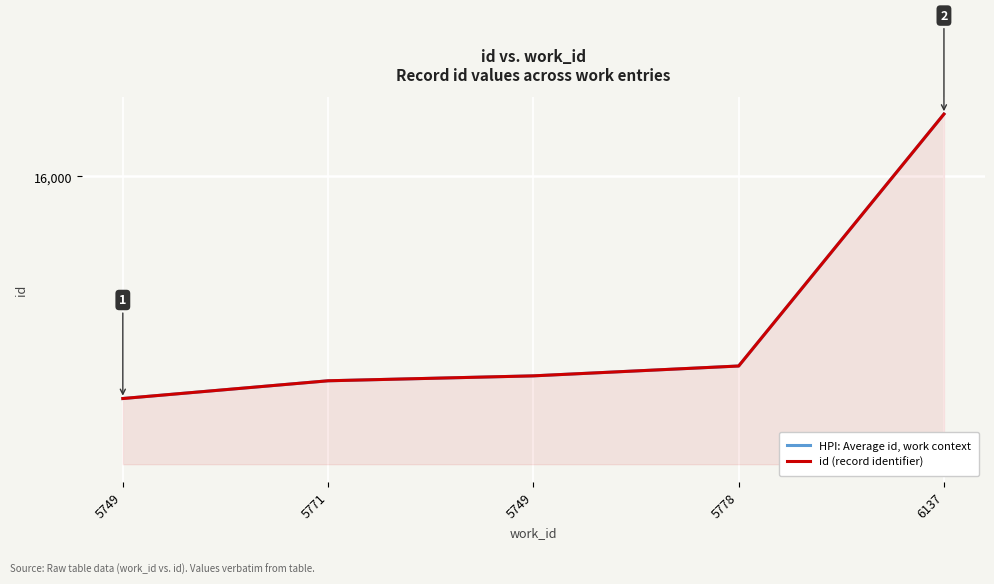

Reading left to right, extract all data points from this chart.

HPI: Average id, work context: 5749=15324	5771=15378	5749=15393	5778=15423	6137=16190
id (record identifier): 5749=15324	5771=15378	5749=15393	5778=15423	6137=16190